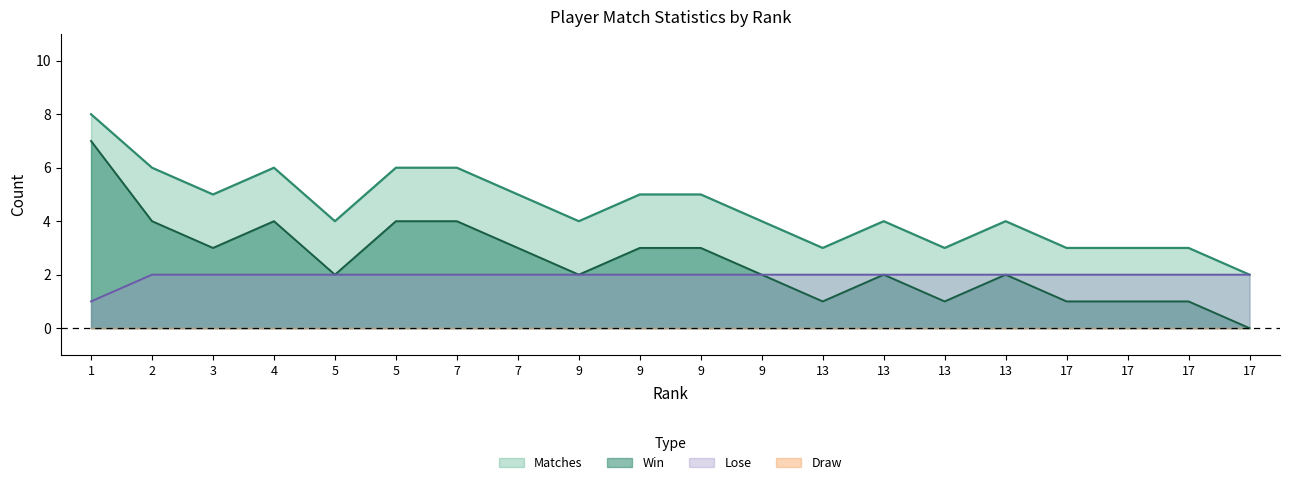

At 9, list the series in order from largest to smallest.

Matches, Win, Lose